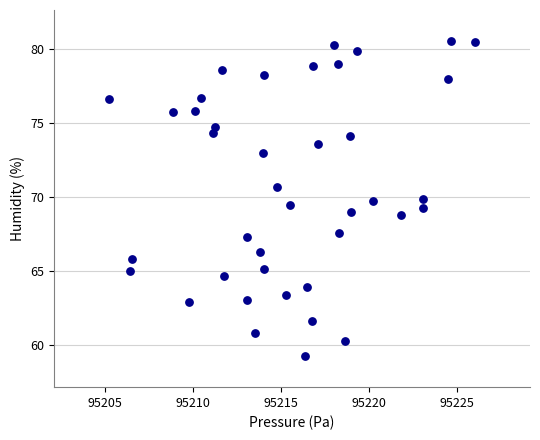

What is the range of Y values (max minus min)?

21.2